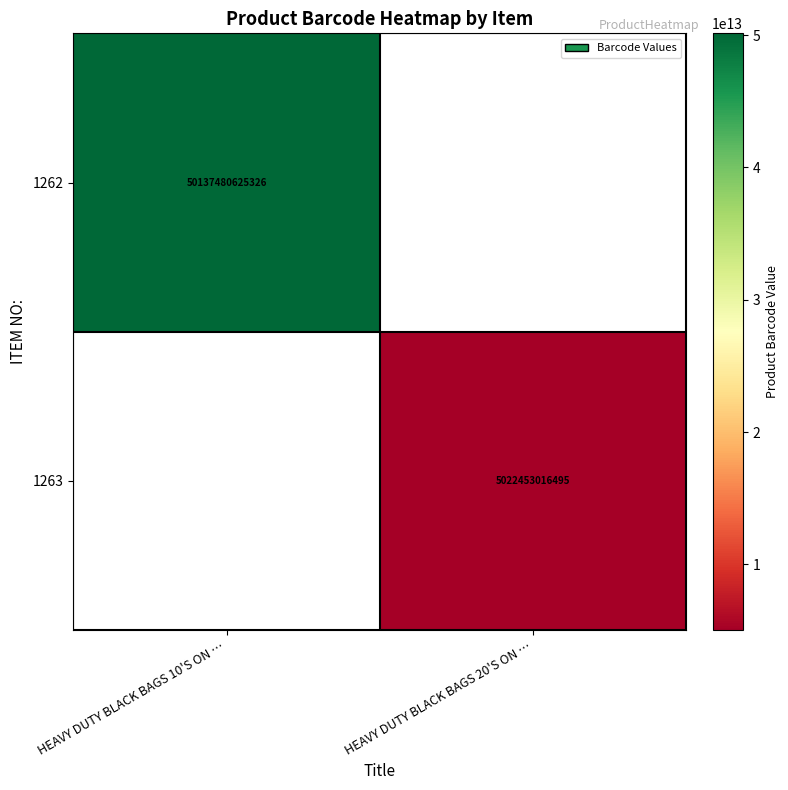

What is the maximum value shown in the chart?

50137480625326.0